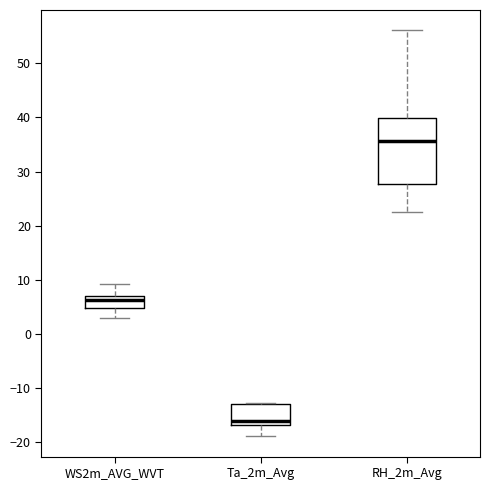

Which box has the highest median line?

RH_2m_Avg